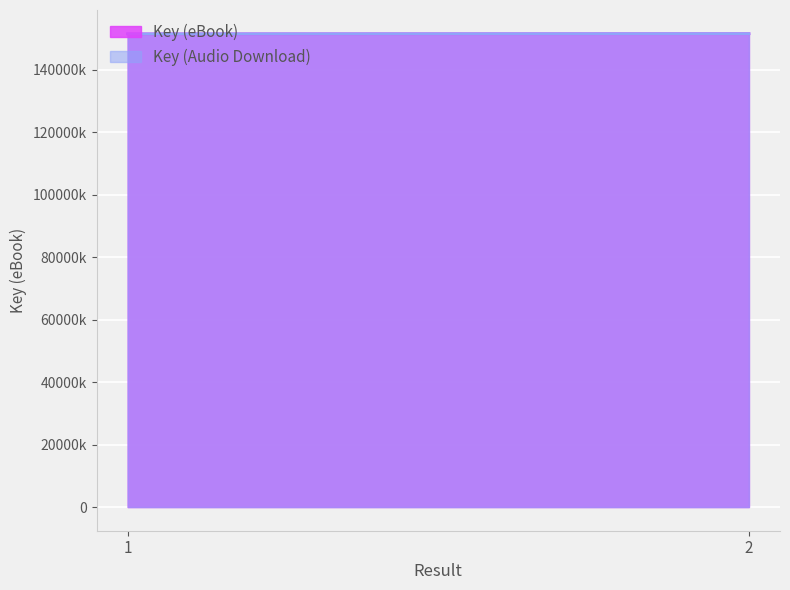

Between 2 and 1, which is larger?

2